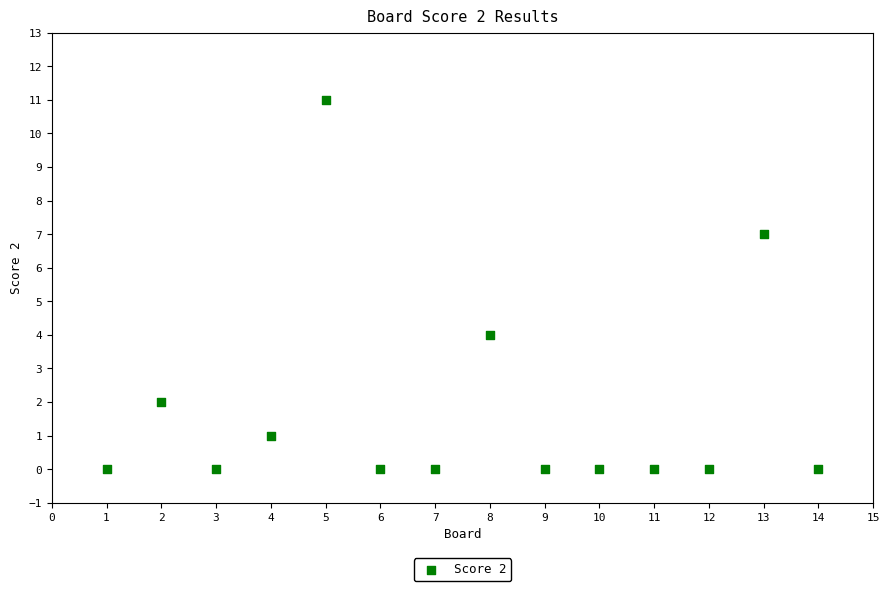

What is the range of Y values (max minus min)?

11